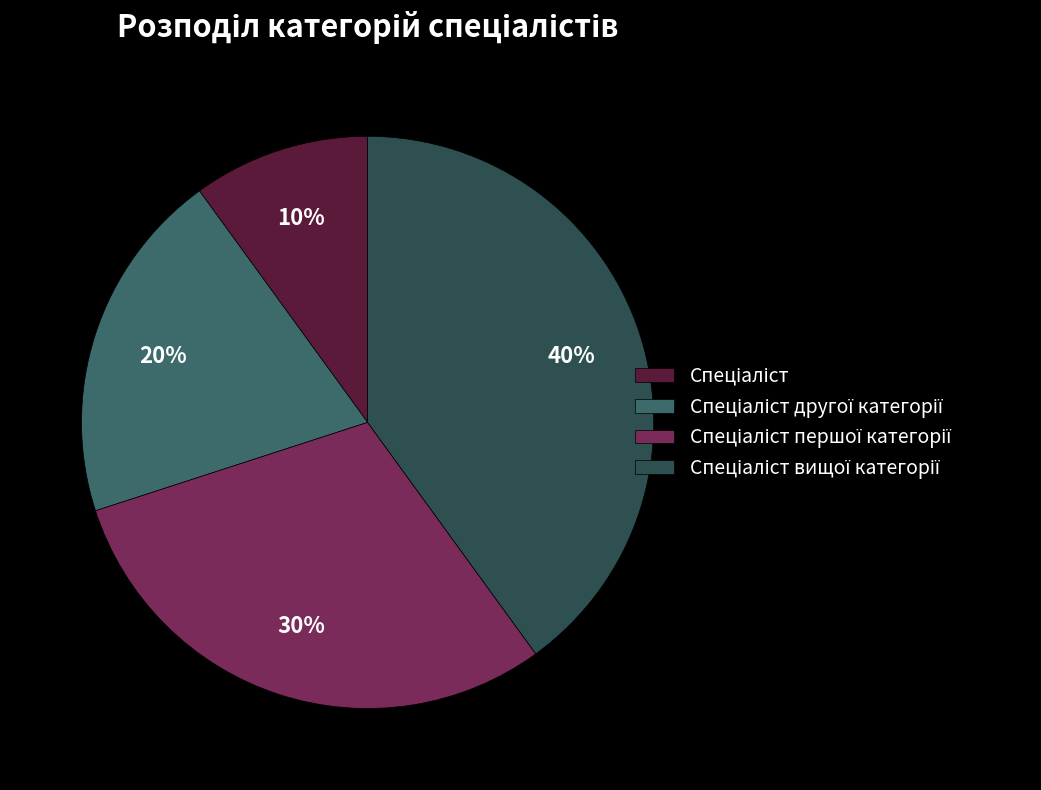

Is there any slice that represents more than half of the pie?

No